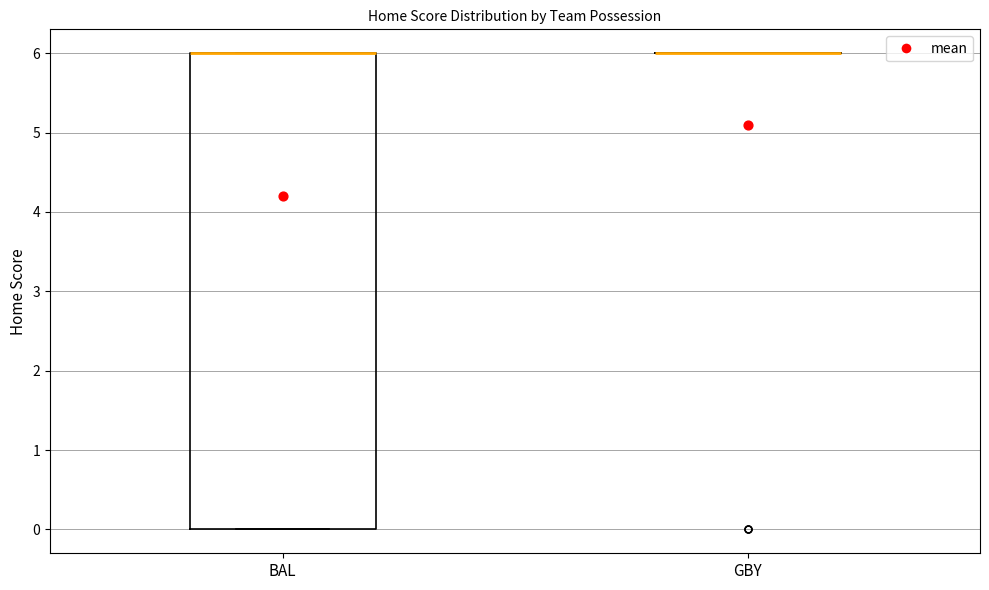

Reading left to right, transcribe this box plot: for each box, give where its median line is, the range the box spans, and where its two whiskers end, as read against the y-axis. The values are not printed on the chart, so give them approximately, as read against the axis.

BAL: median 6 (drawn on the box's upper edge), box 0 to 6, whiskers 0 to 6
GBY: box collapsed to a line at 6, whiskers 6 to 6